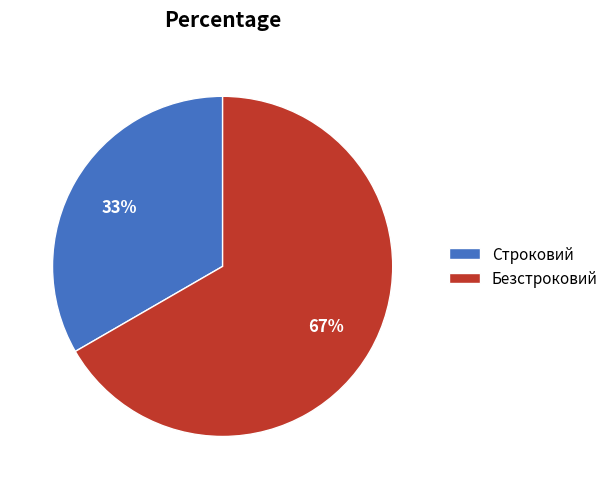

Which slice is the smallest?

Строковий